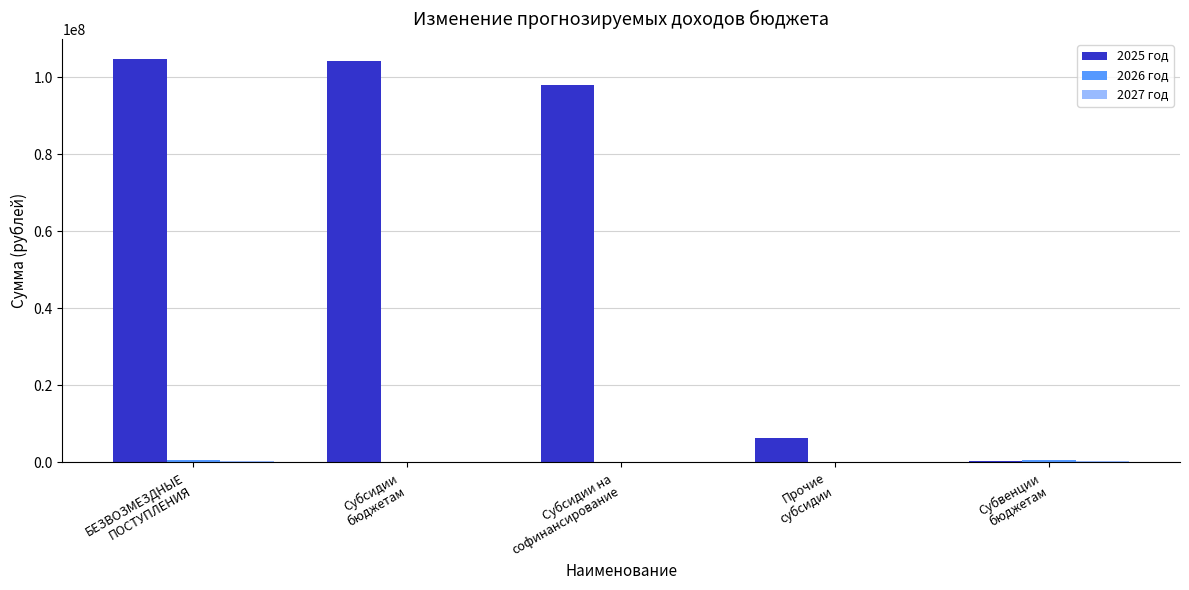

Which series has the largest total across all categories?

2025 год